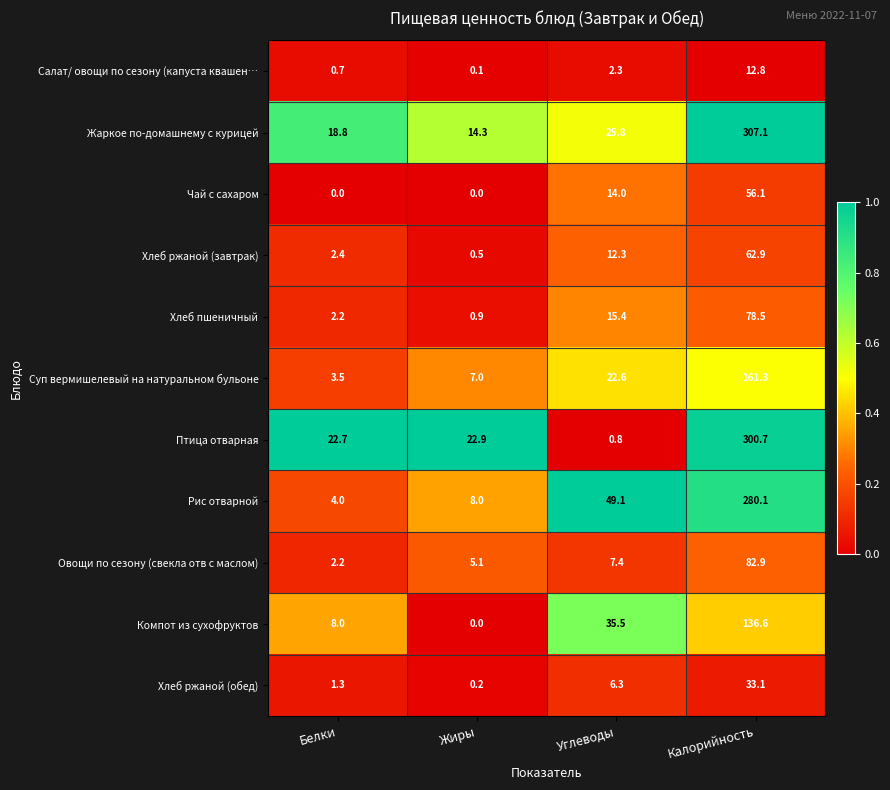

At which label does Овощи по сезону (свекла отв с маслом) first exceed 7?

Углеводы